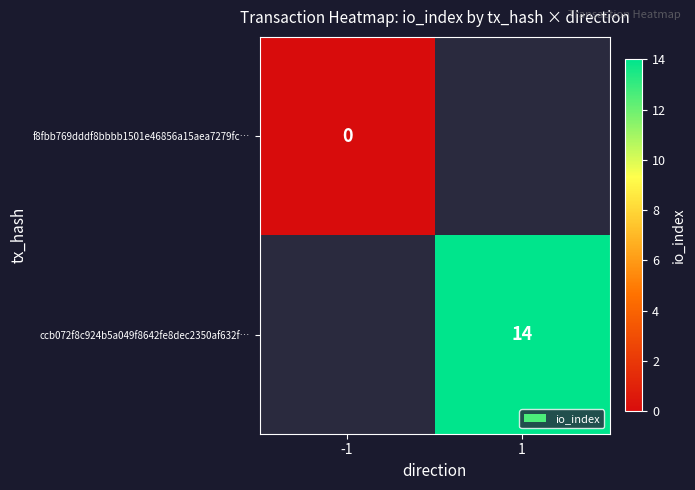

True or false: ccb072f8c924b5a049f8642fe8dec2350af632f… has a value of 23 at 1.

False